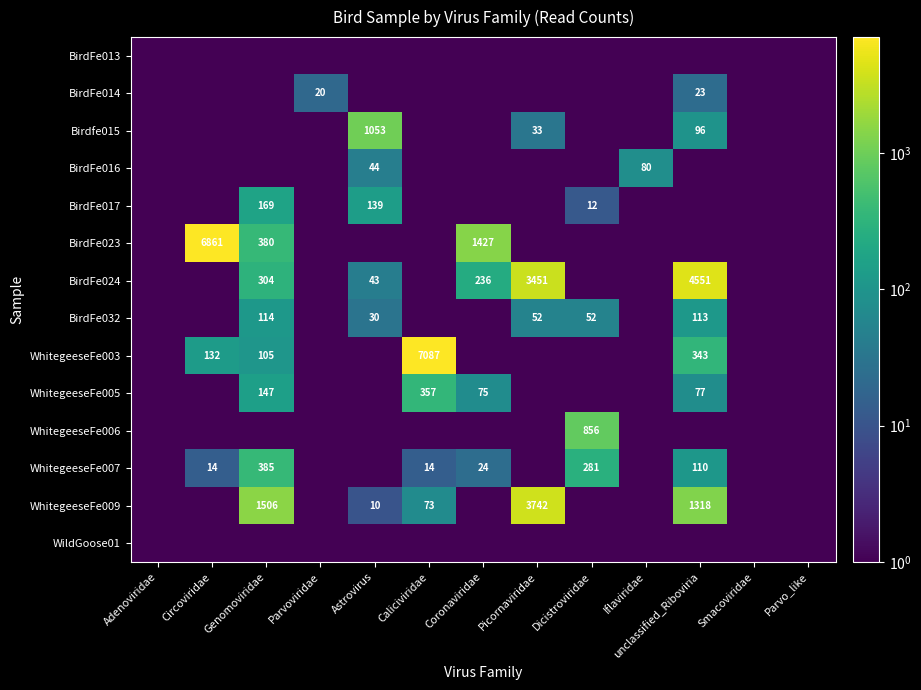

Is it true that BirdFe016 equals 123.5 at Iflaviridae?

False